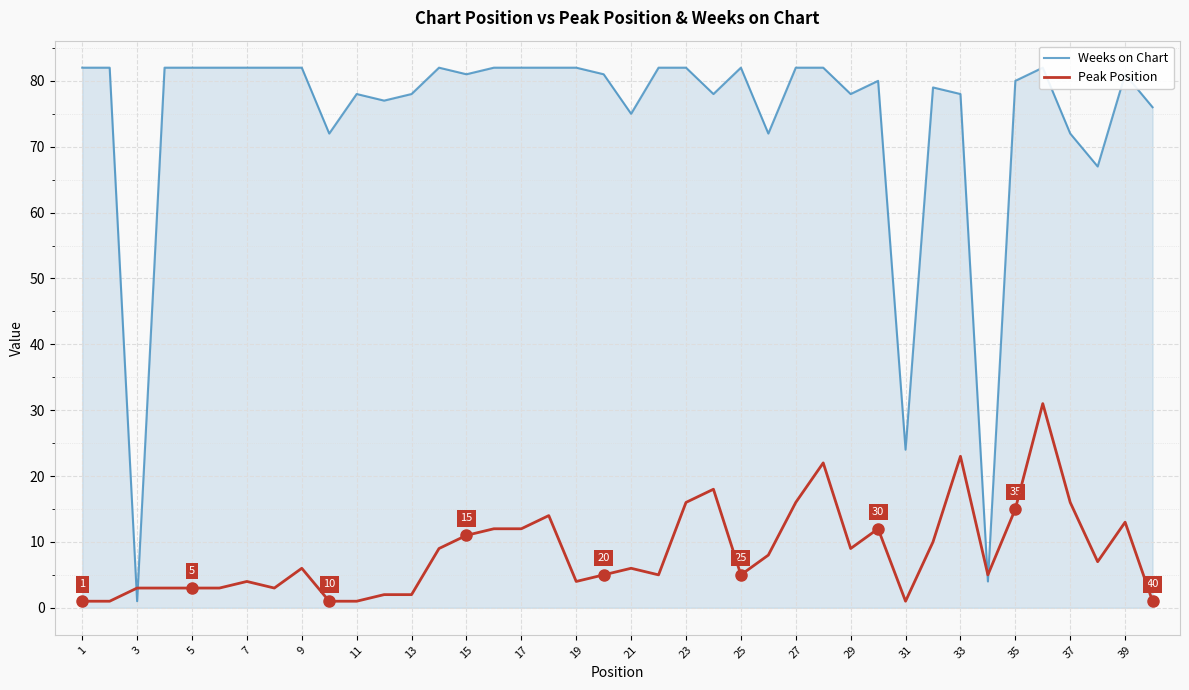

True or false: Peak Position has more than 1 points higher than both neighbors.

True